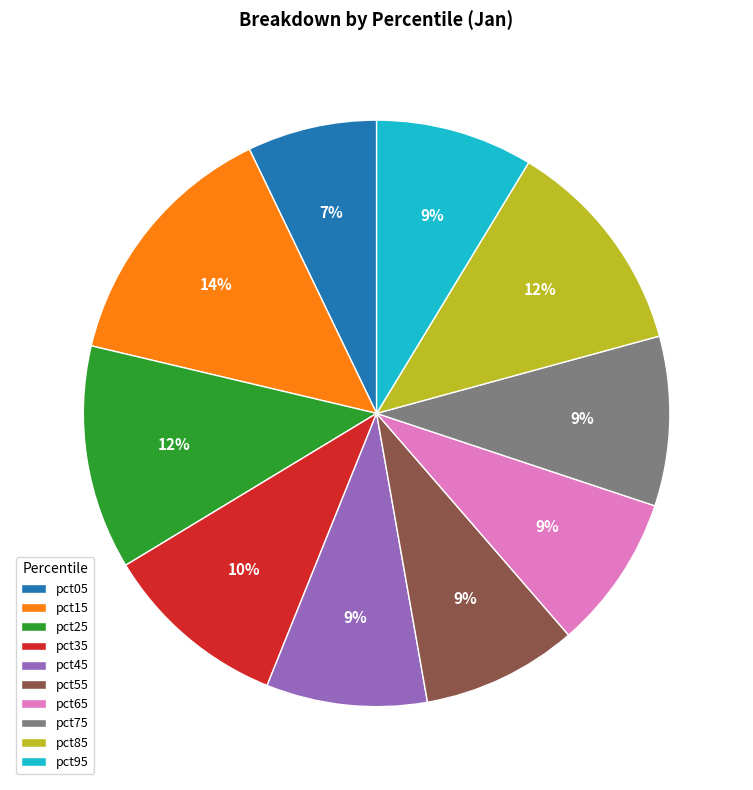

Combined, do pct55 and pct85 account for over 50%?

No